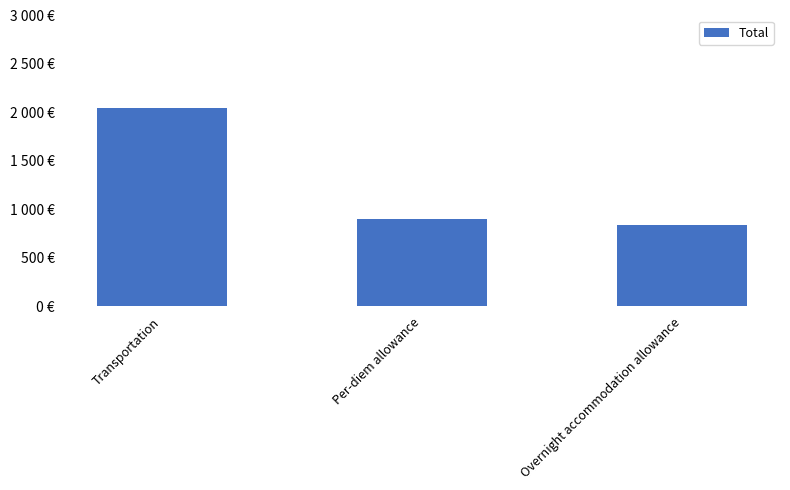

What is the difference between the maximum and minimum values?

1210